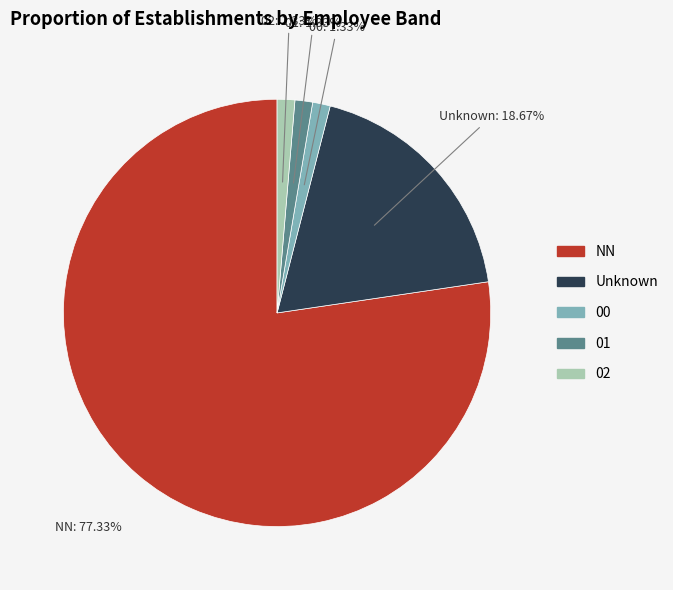

Is there any slice that represents more than half of the pie?

Yes